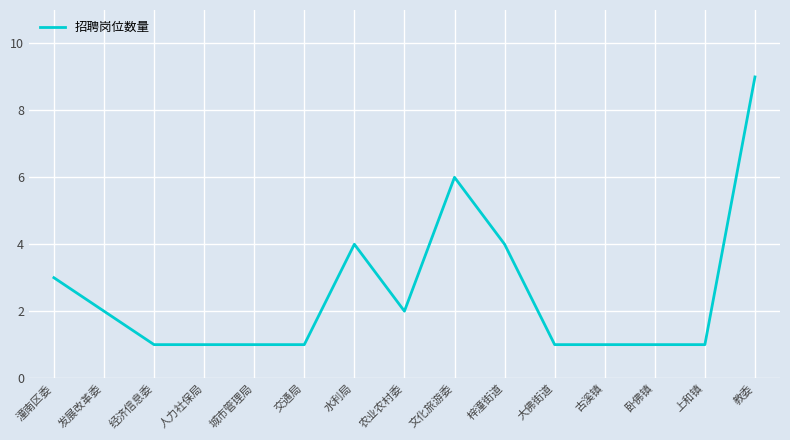

Reading right to left, list all the values displayed in this chart.

教委=9	上和镇=1	卧佛镇=1	古溪镇=1	大佛街道=1	梓潼街道=4	文化旅游委=6	农业农村委=2	水利局=4	交通局=1	城市管理局=1	人力社保局=1	经济信息委=1	发展改革委=2	潼南区委=3